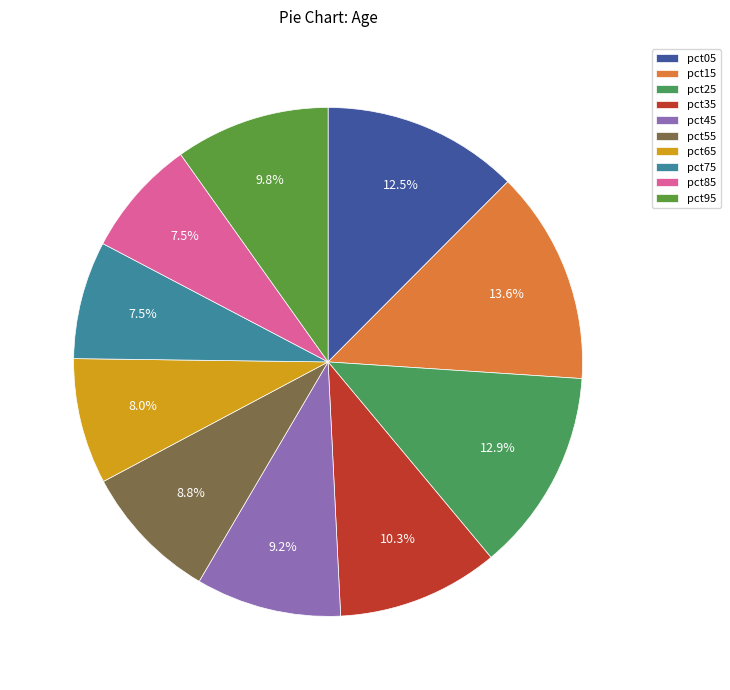

Does pct95 account for over 50% of the chart?

No